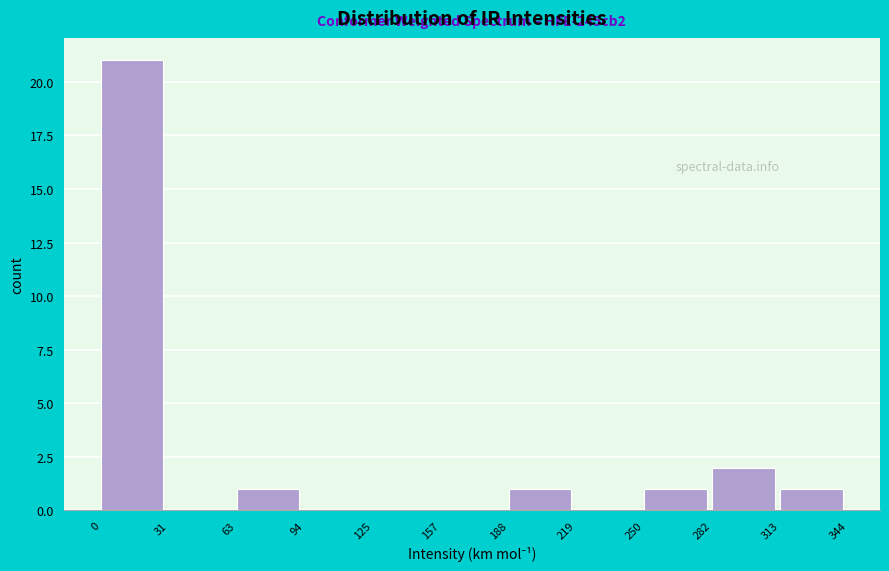

Over which range of the x-axis is the bar tallest?

0 to 31